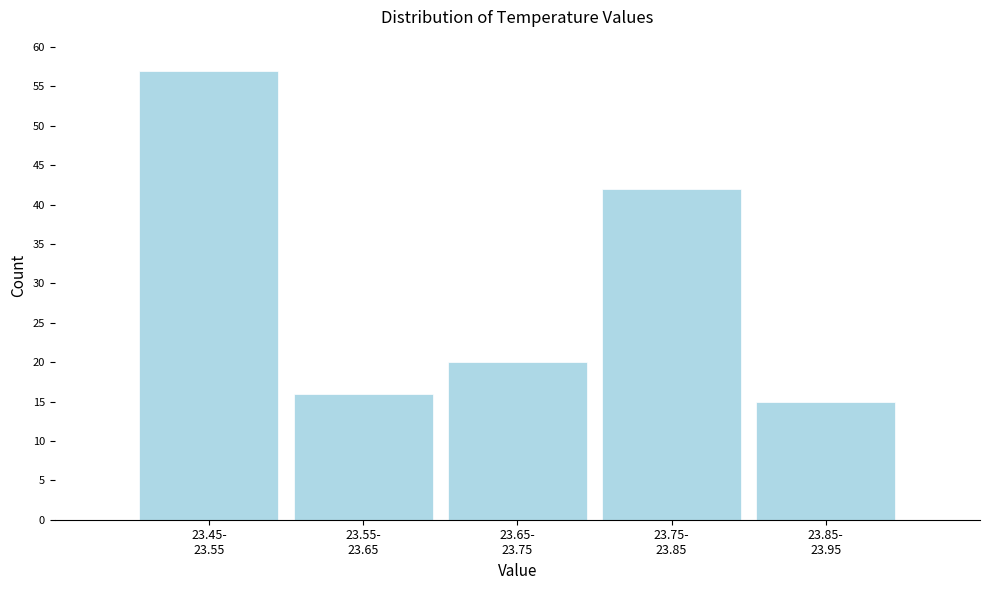

Reading right to left, list all the values displayed in this chart.

15	42	20	16	57